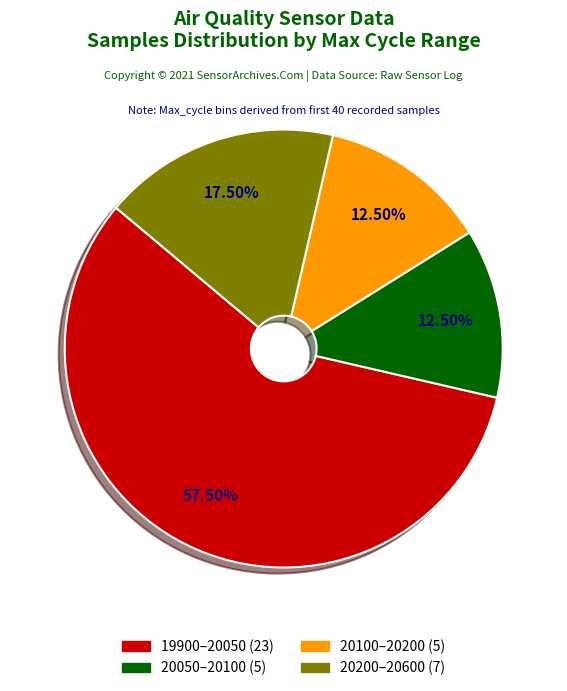

Is there a majority slice in this chart?

Yes